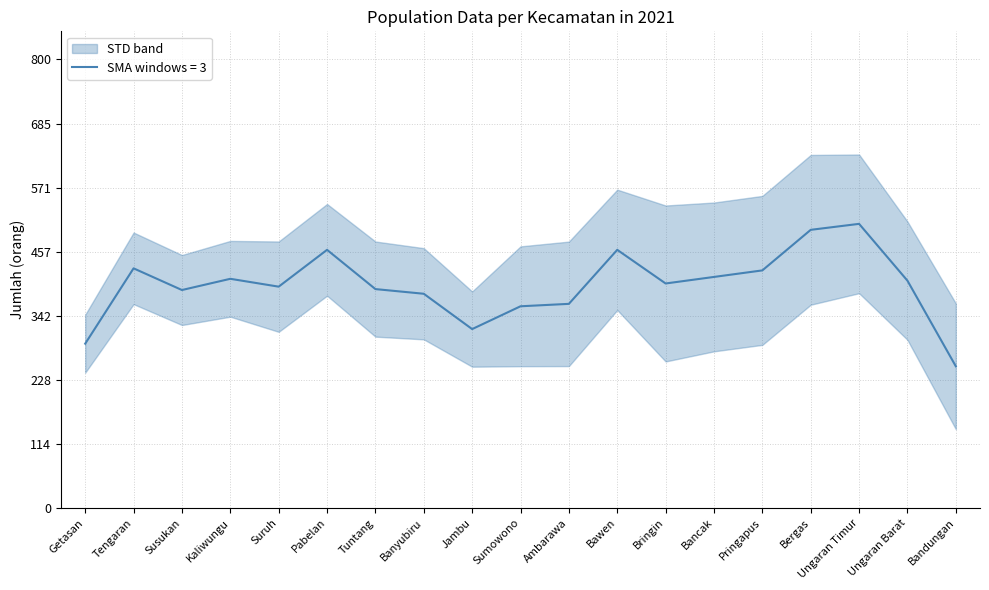

Which category has the lowest value in the SMA windows = 3 series?

Bandungan